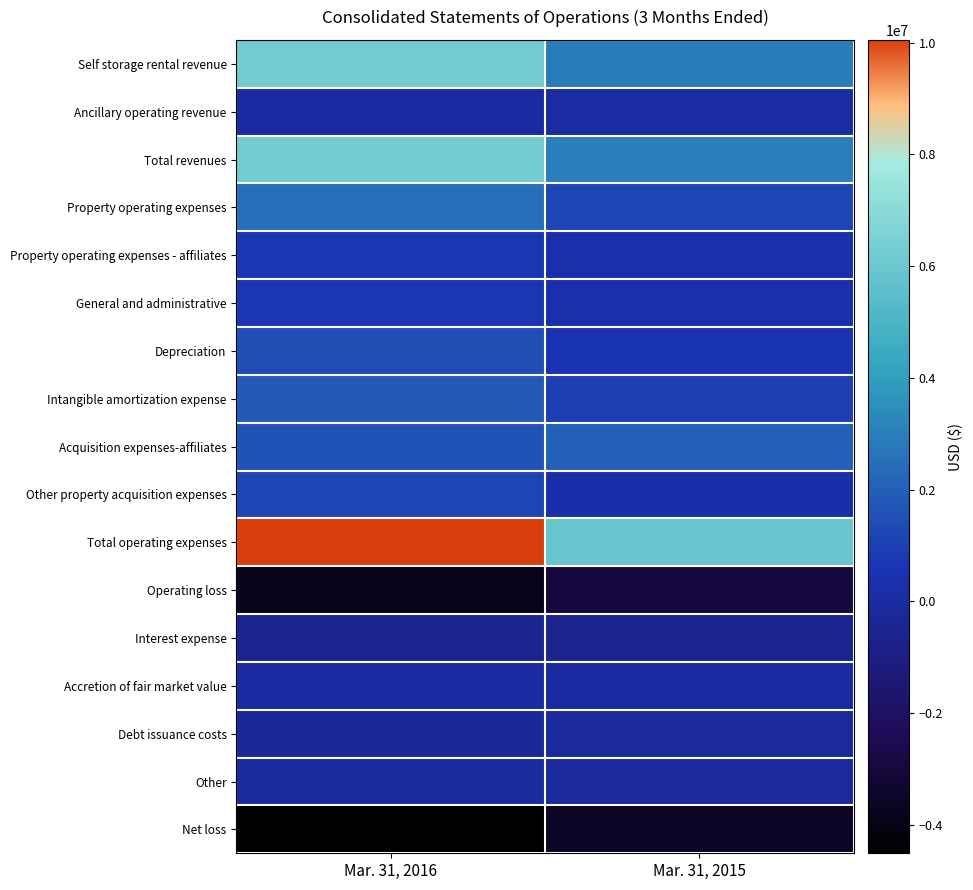

At how many categories does at least one series exceed 209870?

2